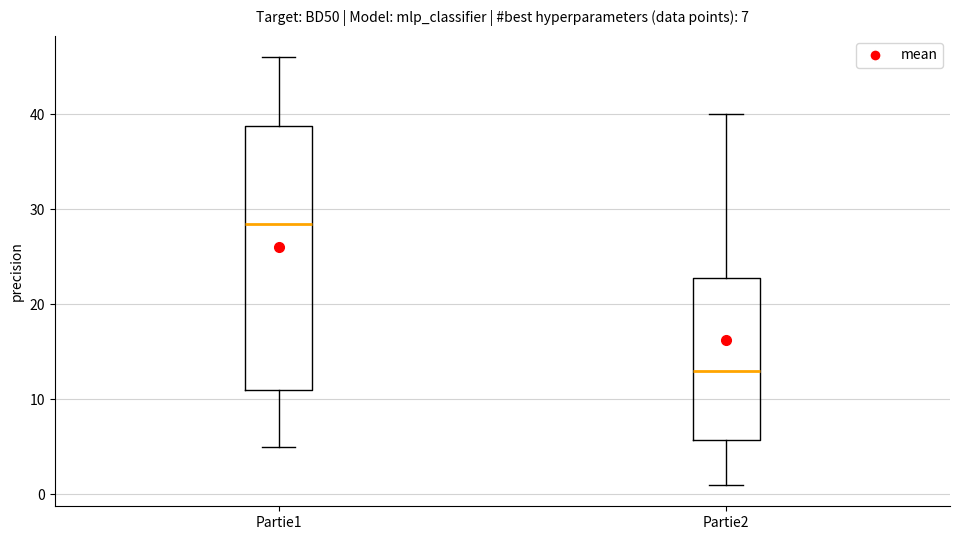

Which box is the tallest, from its lower edge to its upper edge?

Partie1